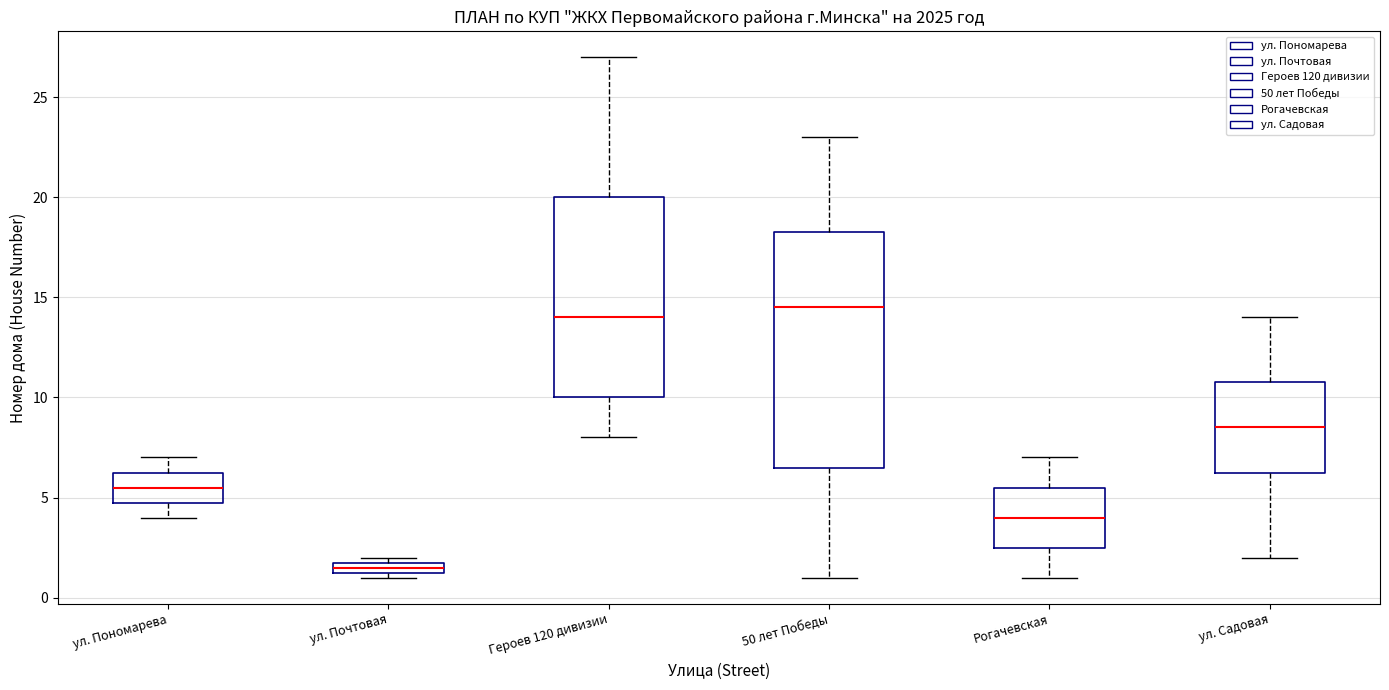

Which box is the tallest, from its lower edge to its upper edge?

50 лет Победы